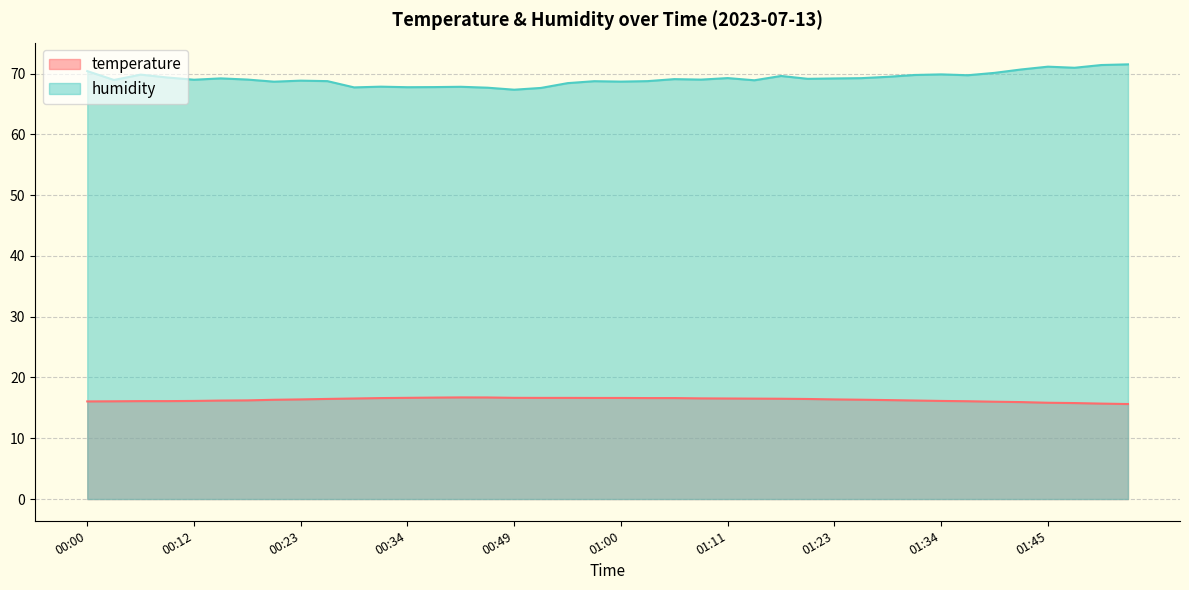

Which series has the largest total across all categories?

humidity